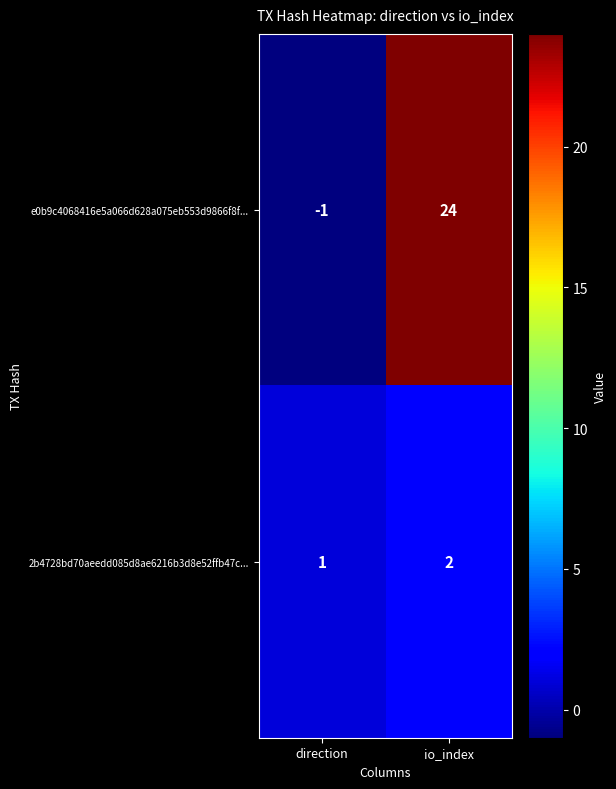

How many values in the 2b4728bd70aeedd085d8ae6216b3d8e52ffb47c... series are below 2?

1